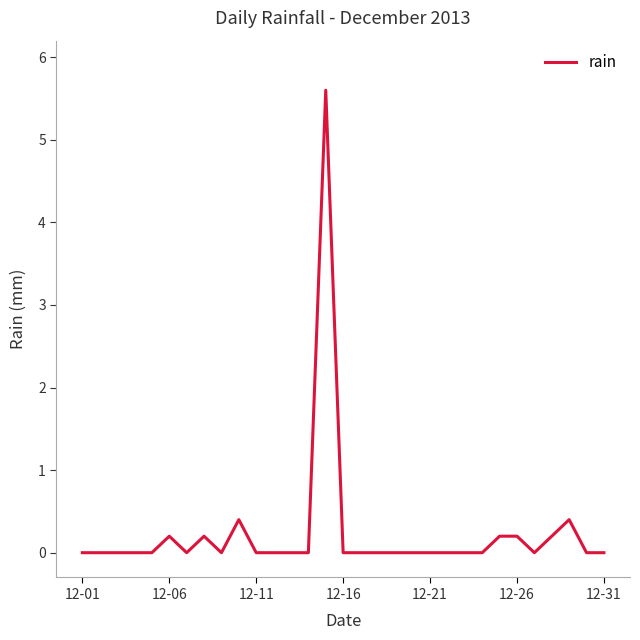

What is the maximum value shown in the chart?

5.6